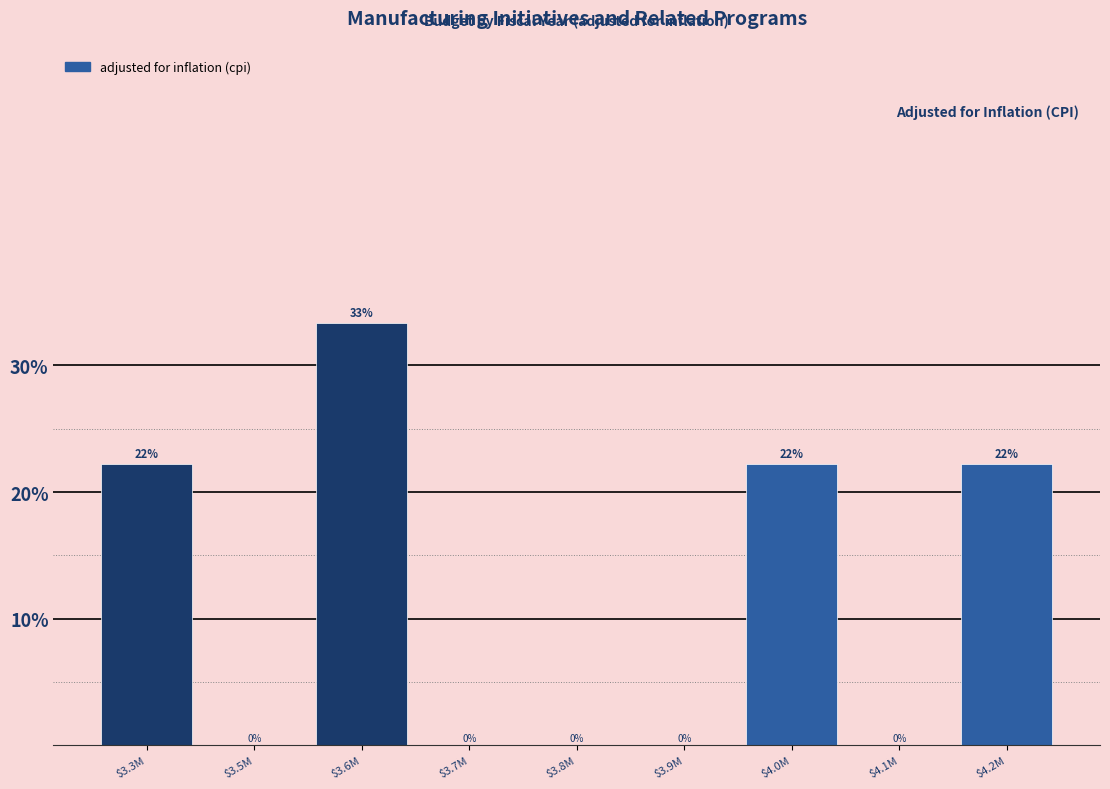

Which category has the highest value across all series?

$3.6M